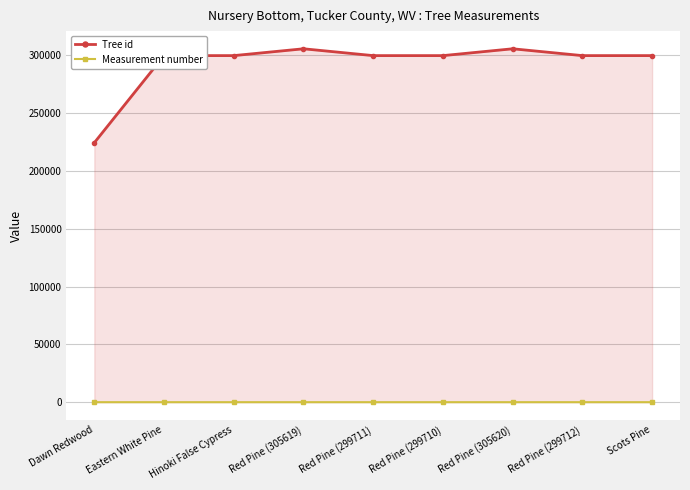

True or false: Tree id and Measurement number intersect in this chart.

False